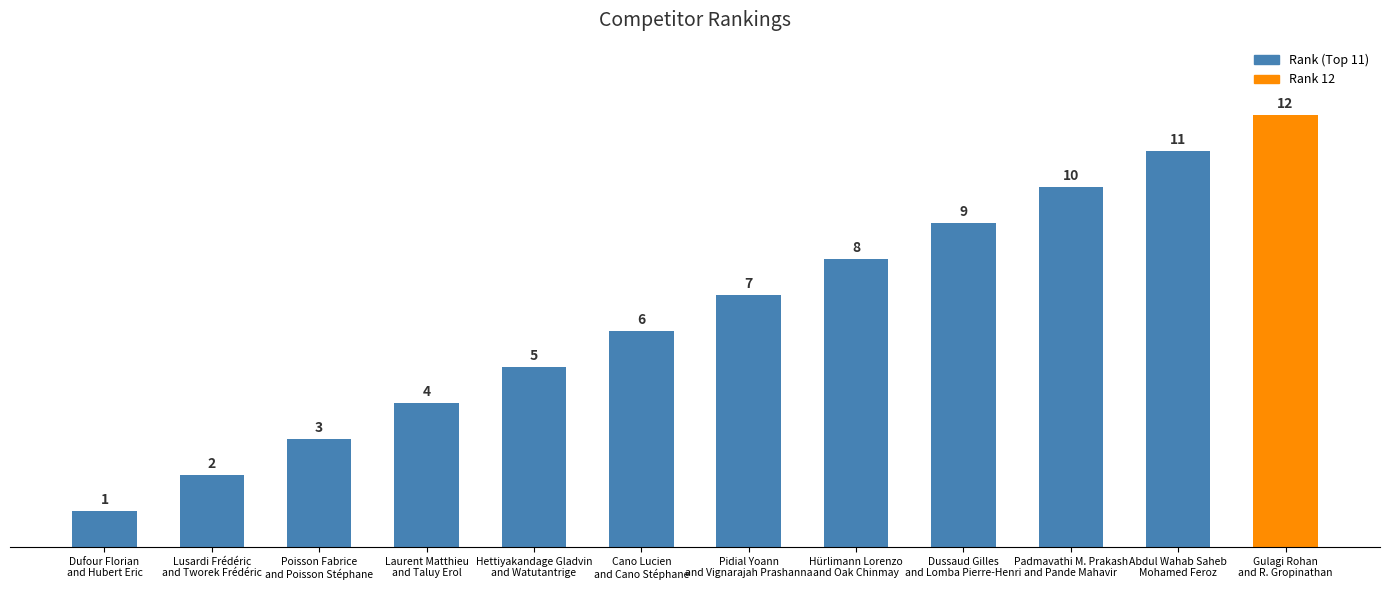

What is the difference between the second highest and second lowest values?

9